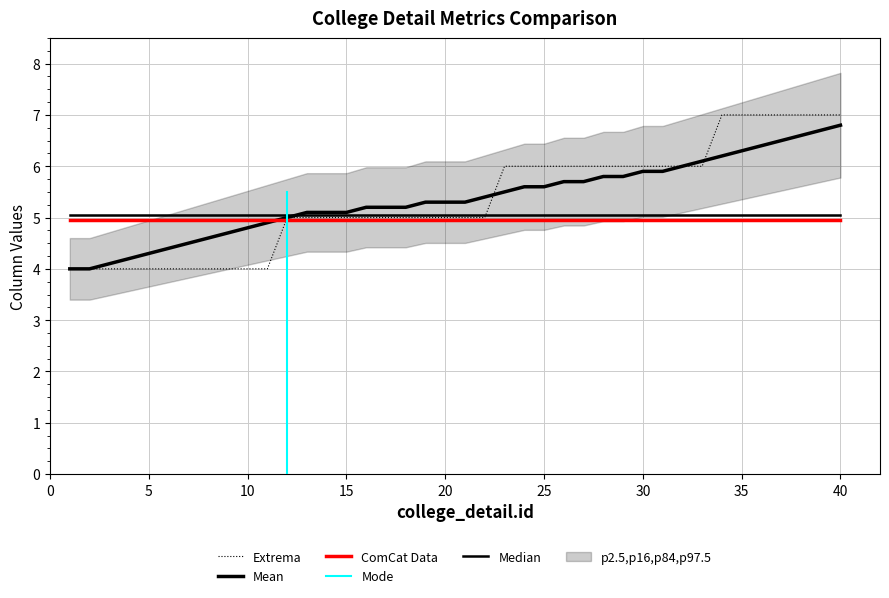

What is the minimum value for col_4_smooth?

4.0